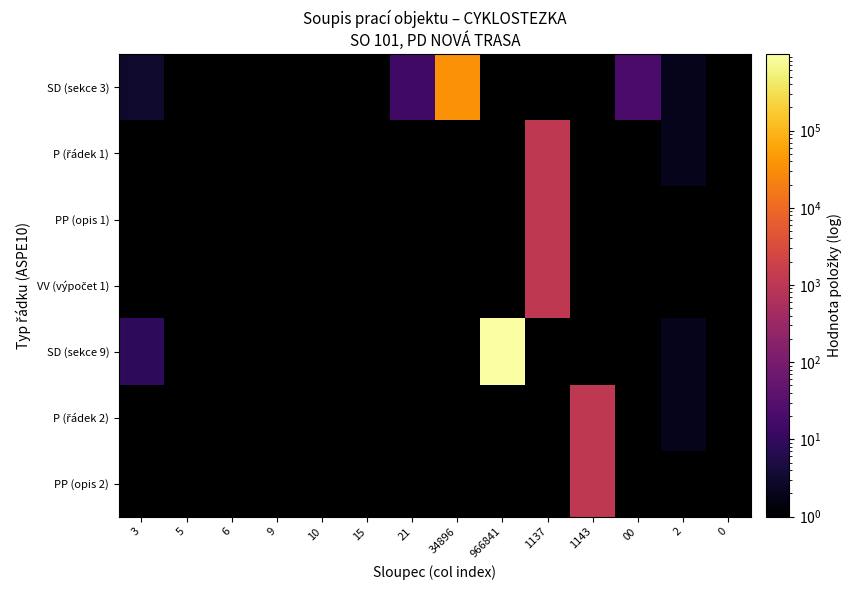

How many positive values does the SD (sekce 9) series have?

3